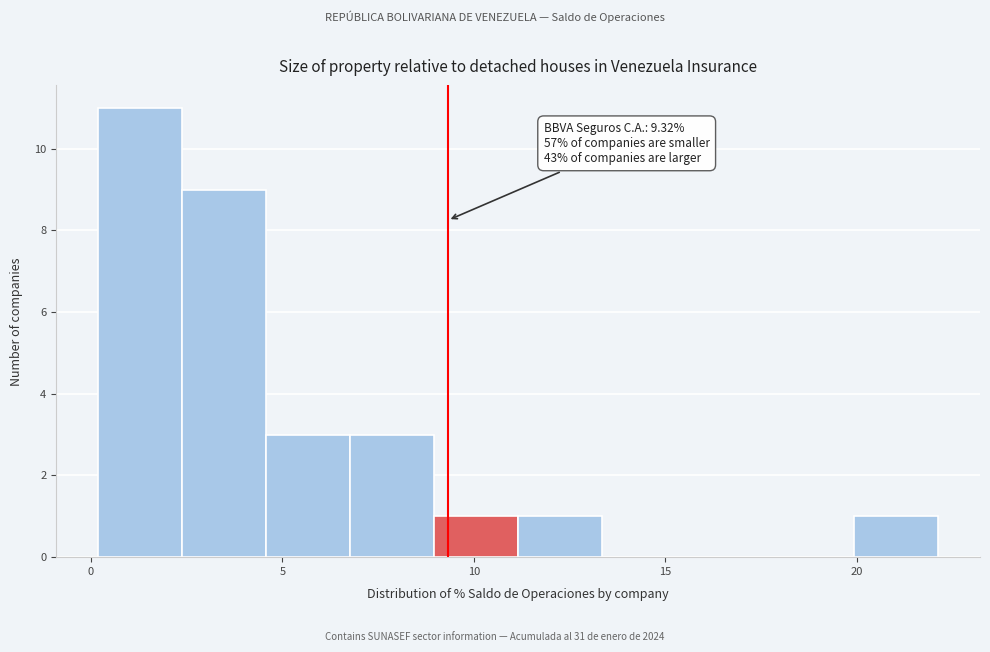

Over which range of the x-axis is the bar tallest?

0.0 to 2.5